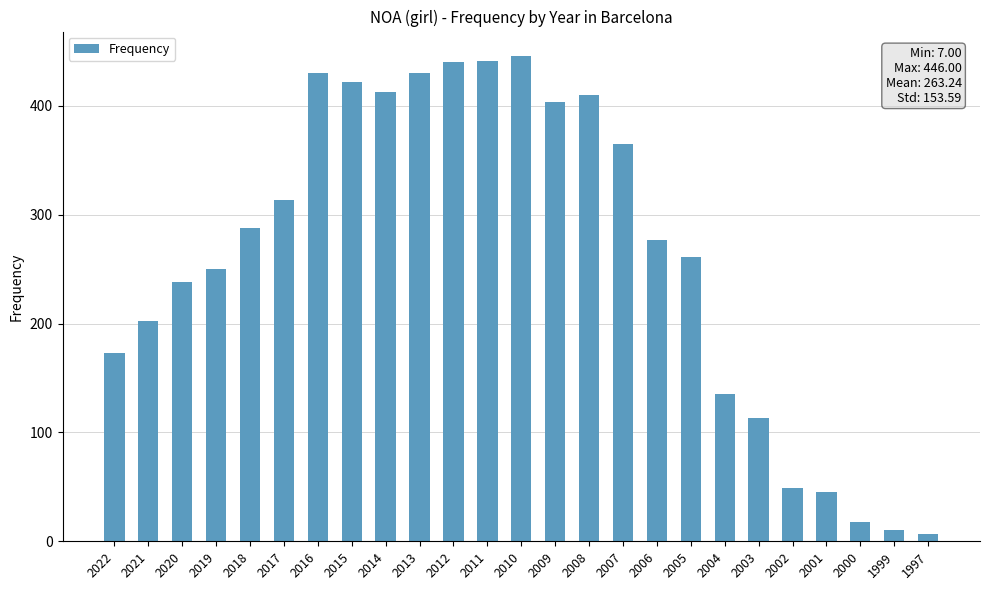

At which label is the value closest to 226?

2020